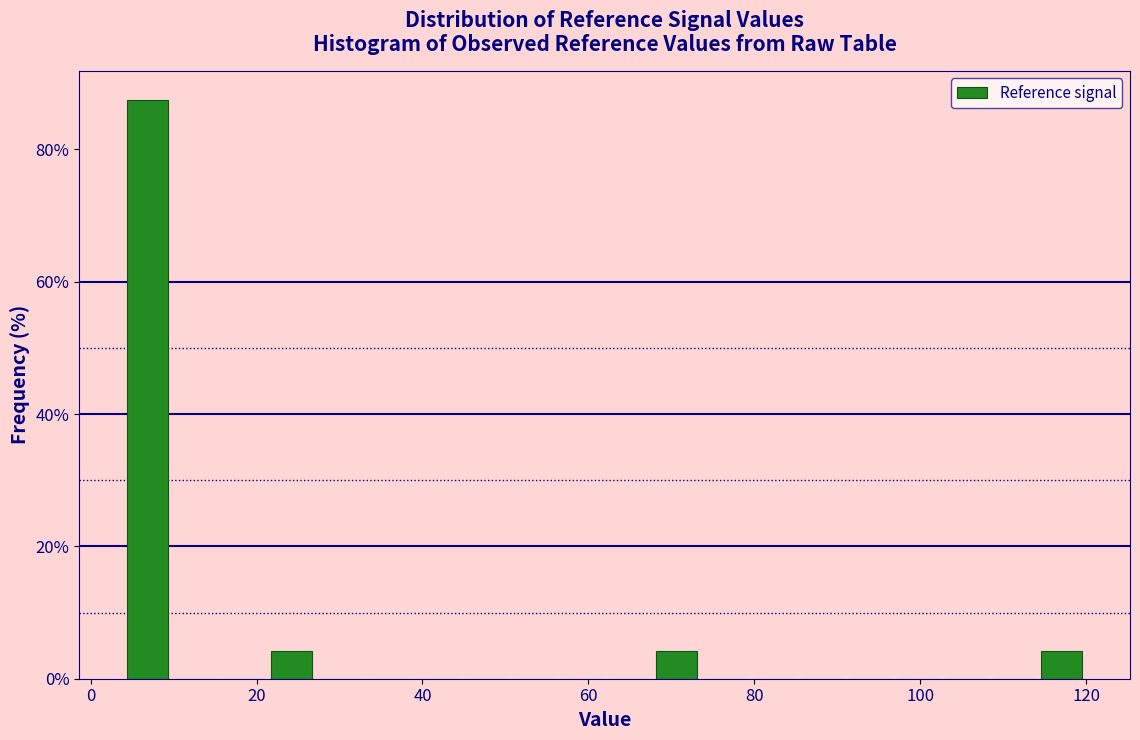

Around what value on the x-axis is the tallest bar? Give the approximate position of its centre, as read against the axis.

6